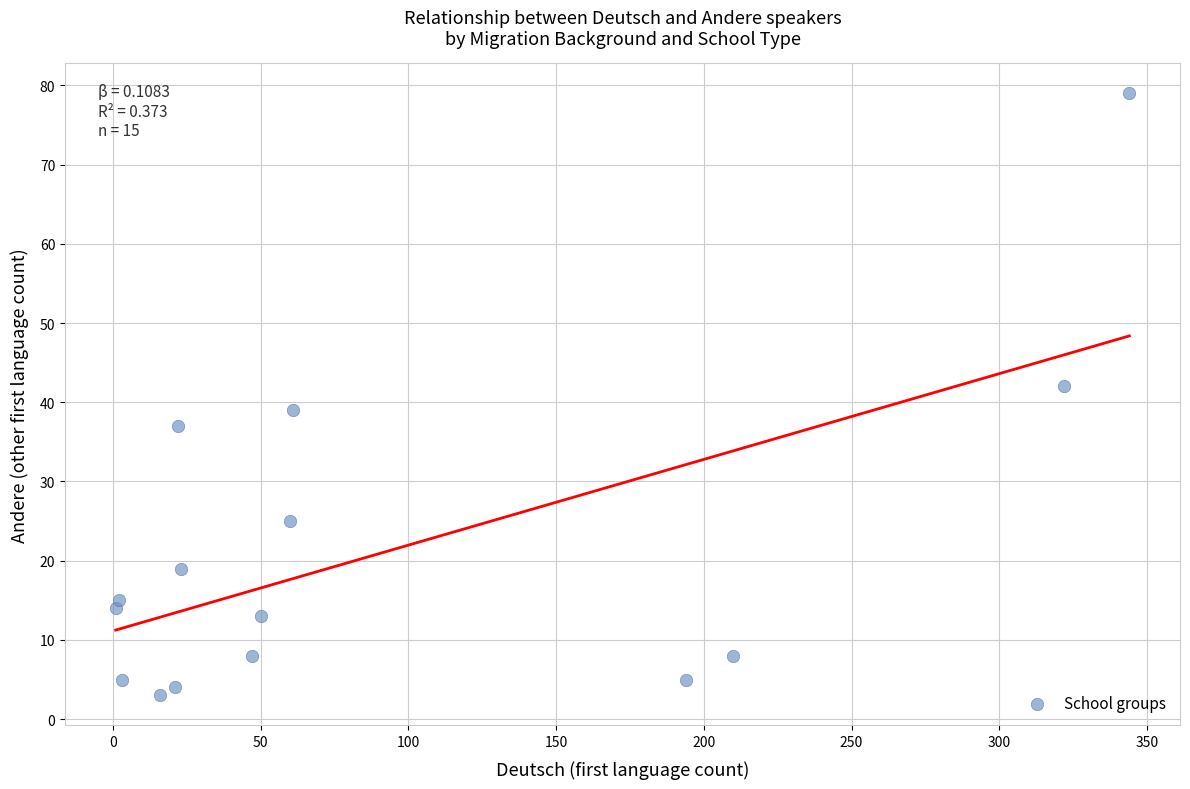

What is the range of X values (max minus min)?

343